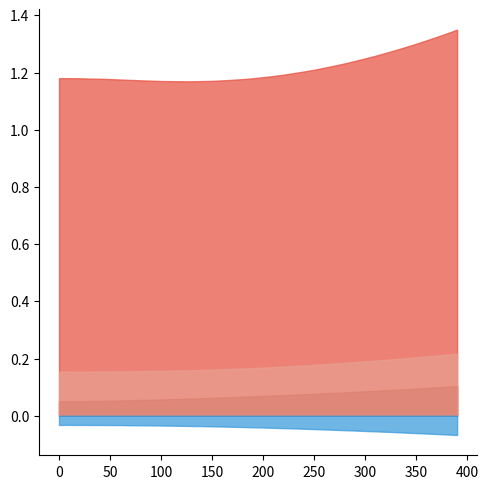

What is the sum of all mp-567551 a=3.0261 values?

37929.9